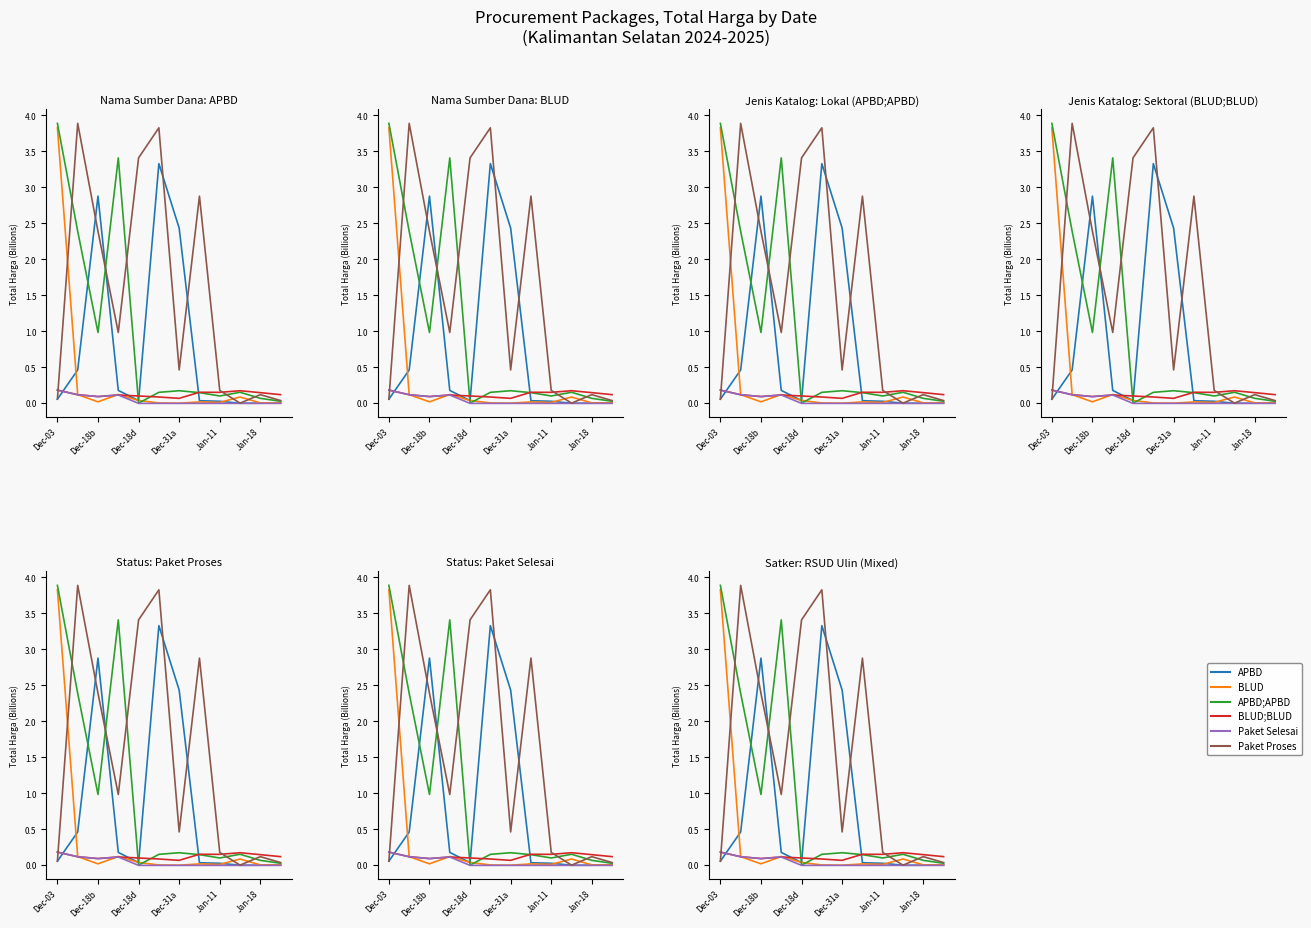

Does the chart have visible grid lines?

No